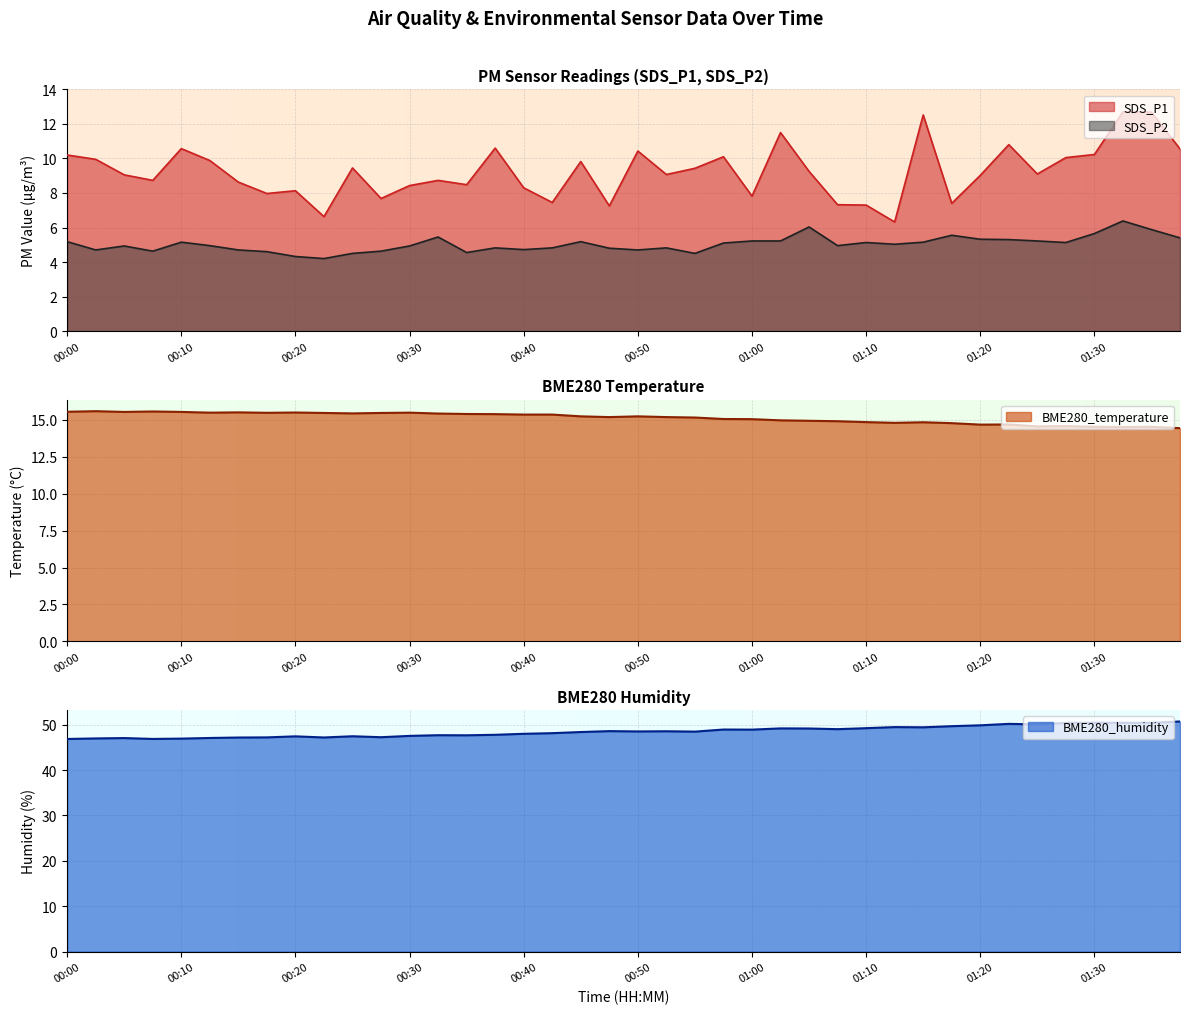

True or false: SDS_P1 and BME280_humidity cross at least once.

False